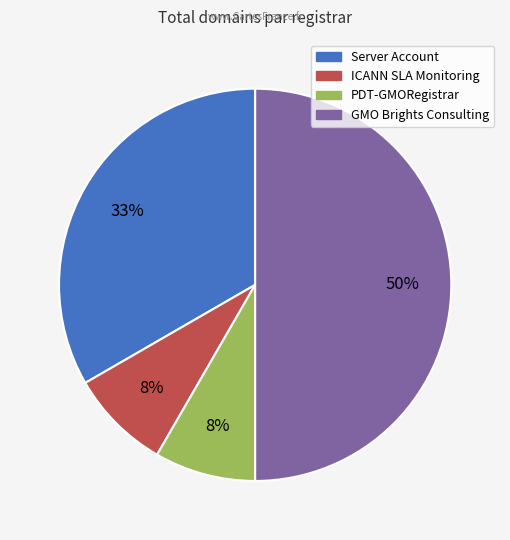

To the nearest percent, what is the average slice percentage?

25%